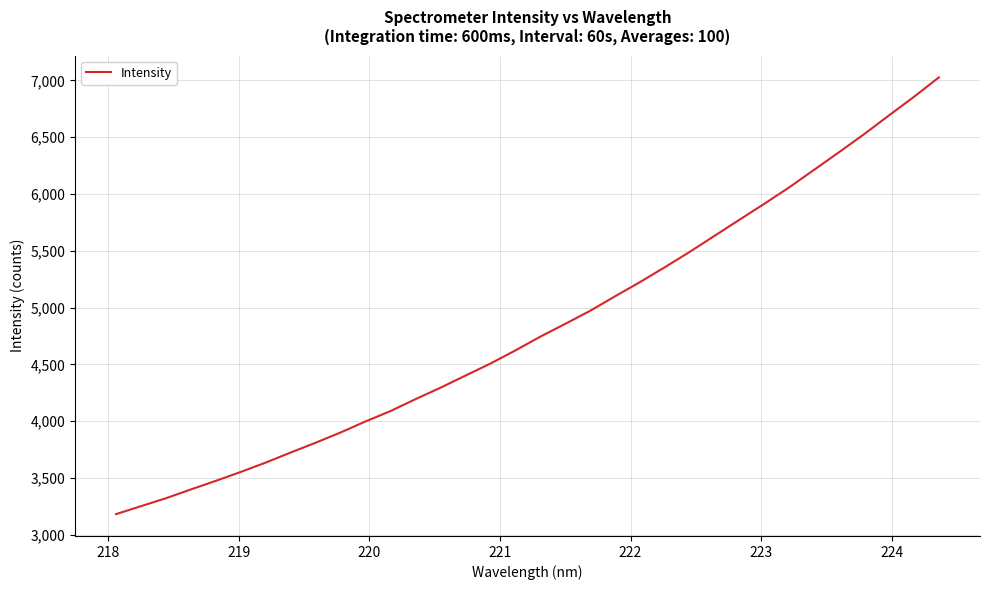

What is the difference between the second highest and second lowest values?

3602.8